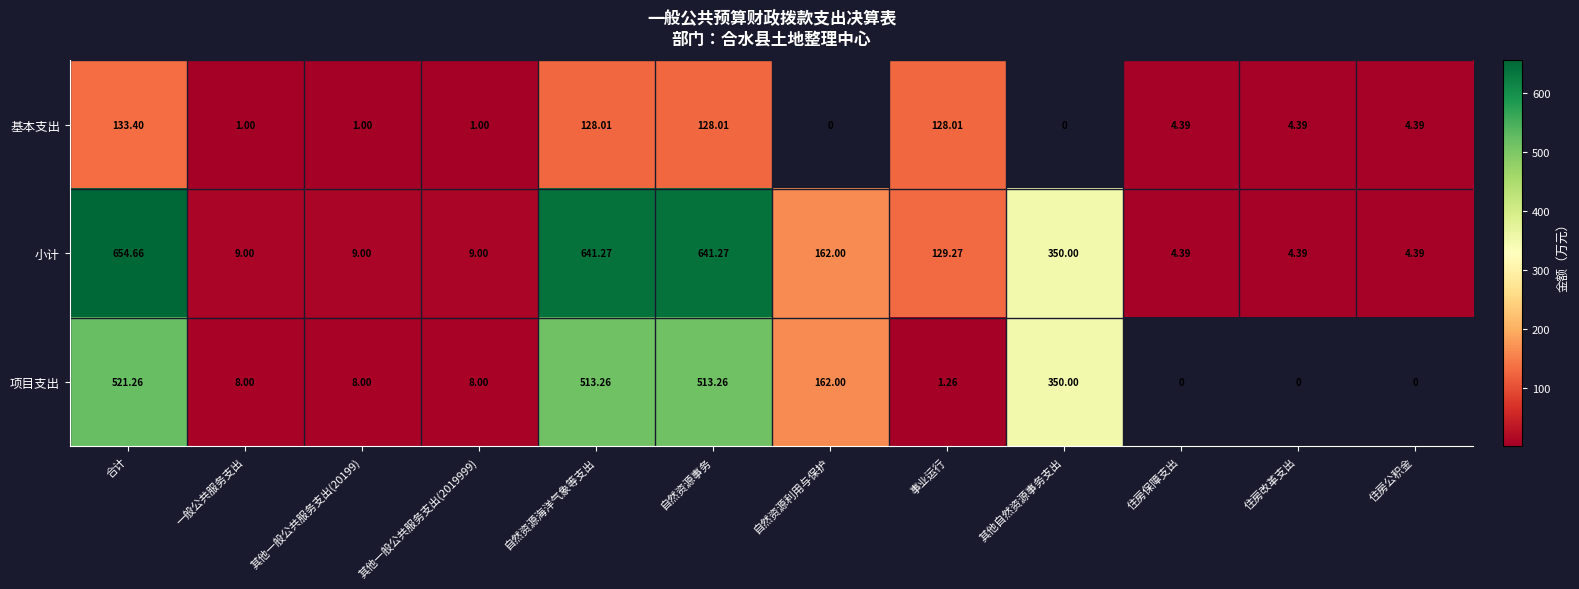

How many data points in 小计 are less than 129?

6